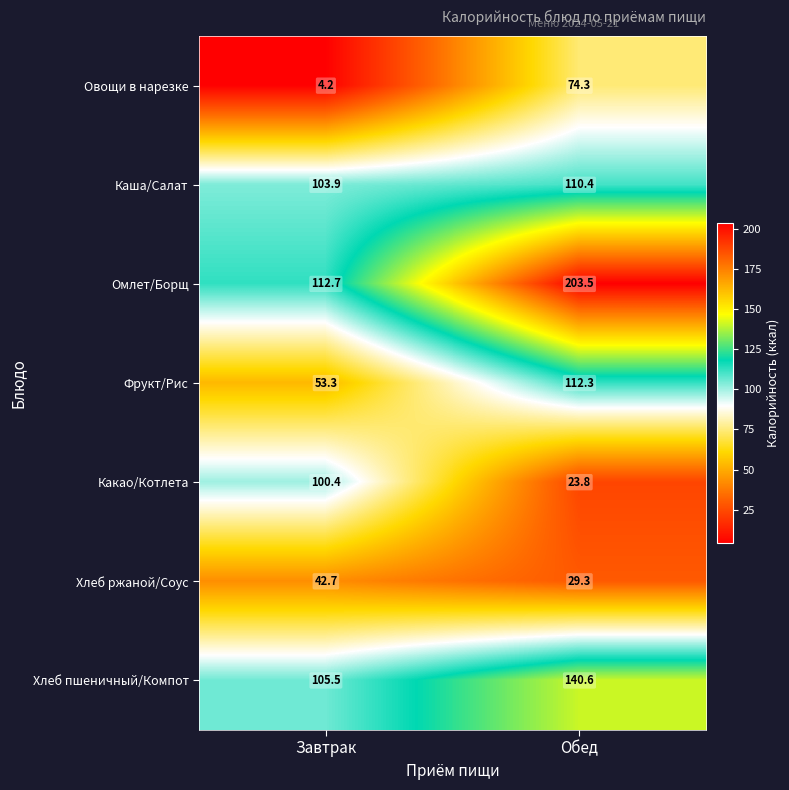

What is the sum of the Хлеб ржаной/Соус values at Обед and Завтрак?

72.0